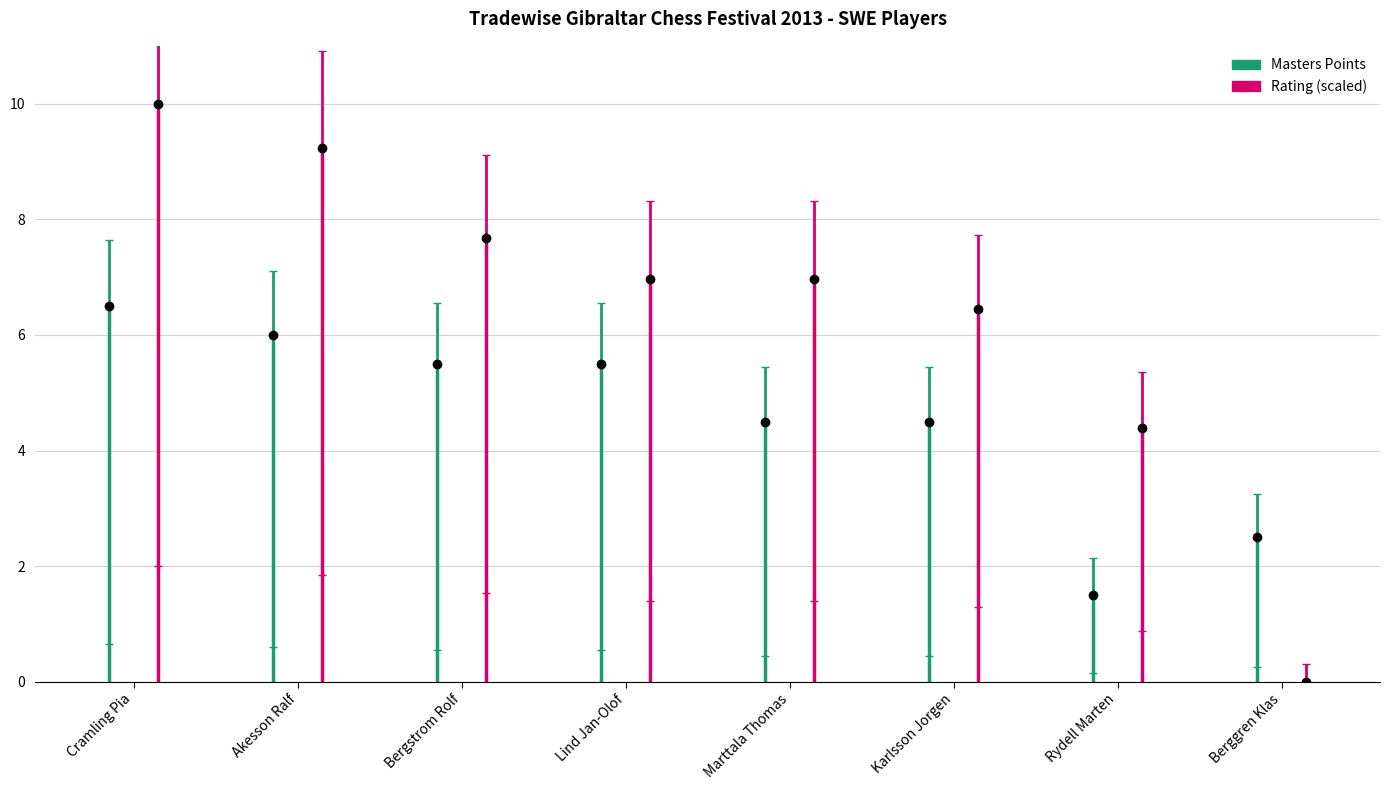

Is this an area chart (filled region under the line)?

No